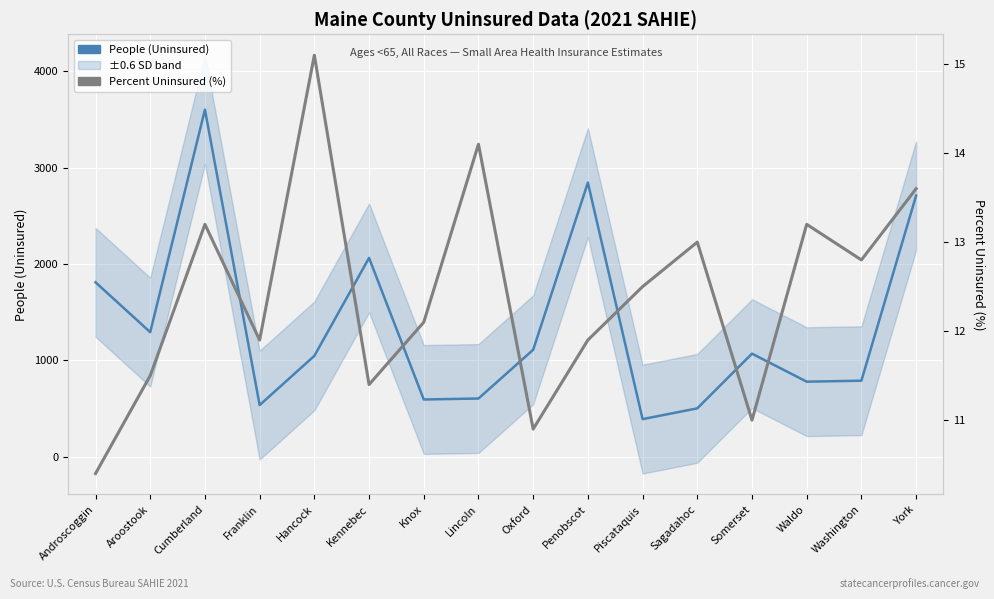

Is the value of People (Uninsured) at Piscataquis greater than the value of Percent Uninsured (%) at Sagadahoc?

Yes